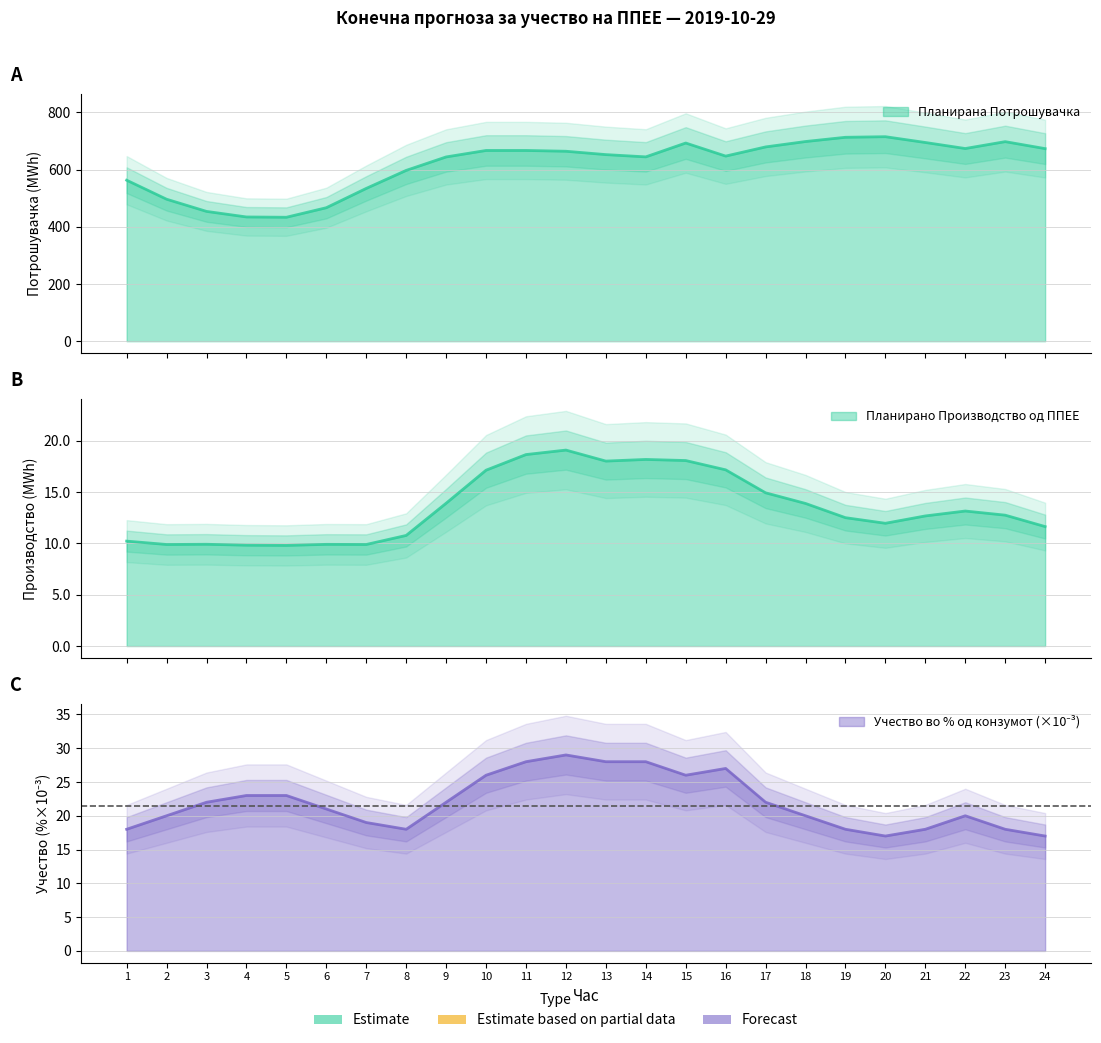

Reading left to right, what are all the values shown in this chart?

Планирано Производство од ППЕЕ: 10.2	9.9	9.9	9.8	9.8	9.9	9.9	10.8	13.9	17.1	18.7	19.1	18.0	18.2	18.1	17.2	14.9	13.9	12.5	12.0	12.7	13.2	12.8	11.6
Планирана Потрошувачка: 562.8	496.3	453.7	434.2	433.2	466.6	534.1	597.0	644.1	666.7	666.7	664.0	652.2	644.3	692.7	647.0	679.1	697.9	712.8	714.8	694.6	673.5	697.5	673.1
Учество во % од конзумот (x1000): 18.0	20.0	22.0	23.0	23.0	21.0	19.0	18.0	22.0	26.0	28.0	29.0	28.0	28.0	26.0	27.0	22.0	20.0	18.0	17.0	18.0	20.0	18.0	17.0